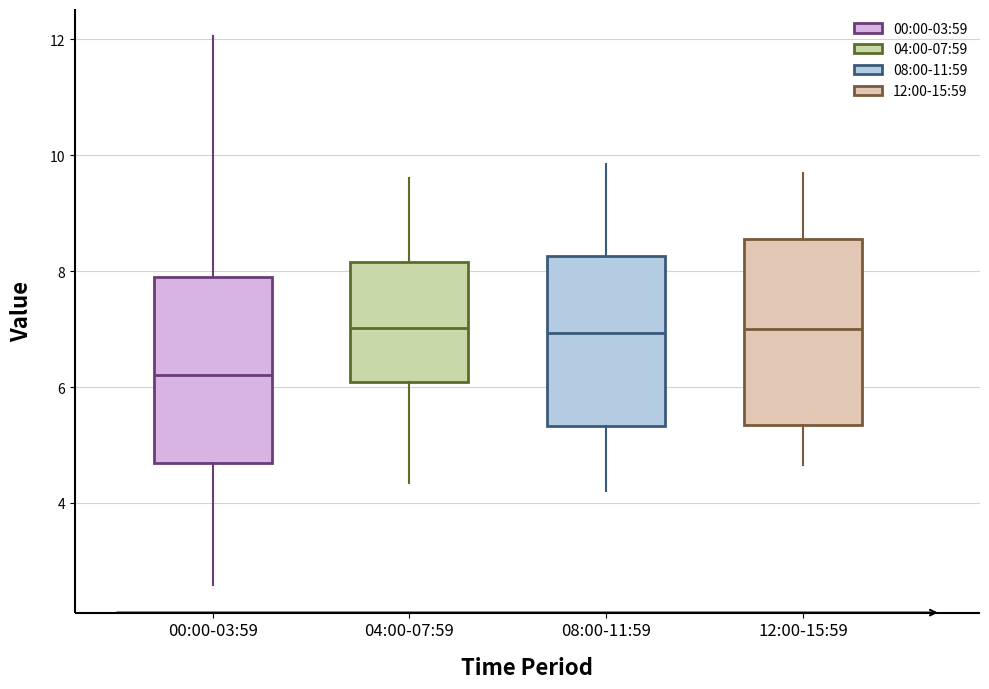

Where does the median line of the box for 00:00-03:59 sit on the y-axis? The values are not printed on the chart, so give them approximately, as read against the axis.

6.2